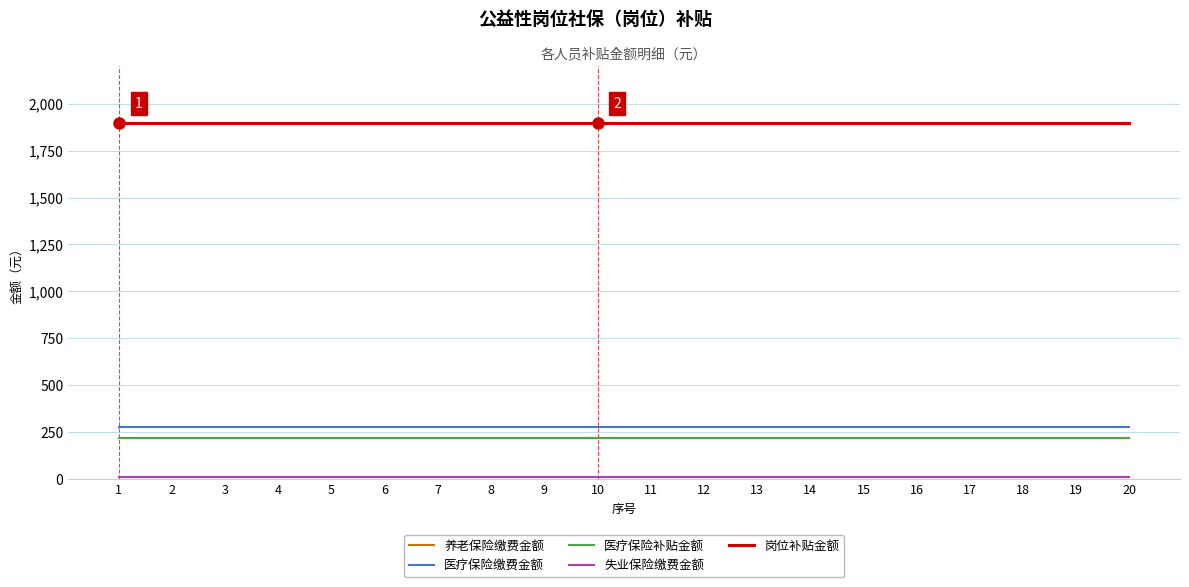

True or false: 养老保险缴费金额 and 岗位补贴金额 cross at least once.

False